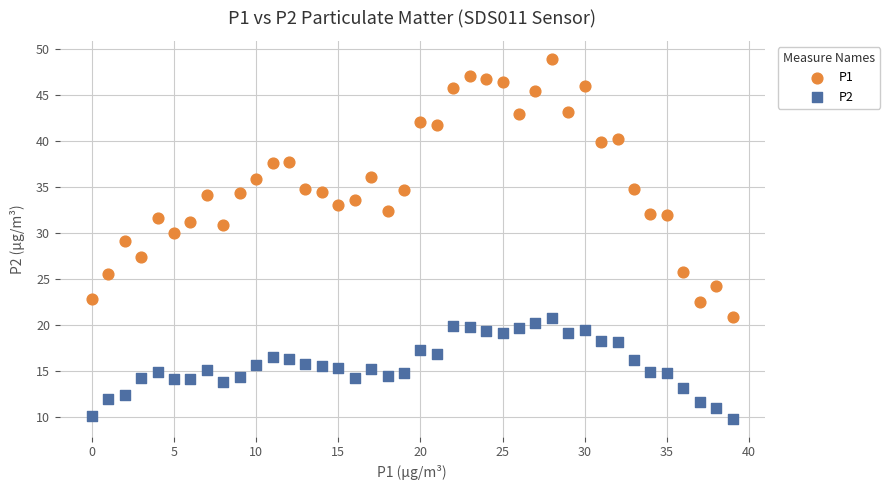

Which series has the largest Y range (max minus min)?

P1